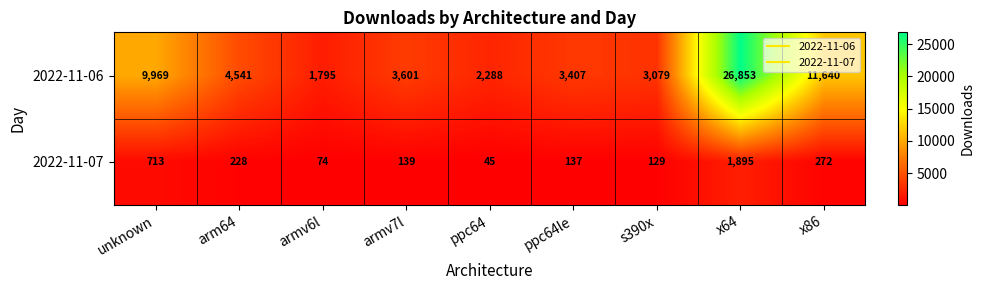

Which series changed the most between armv6l and ppc64le?

2022-11-06